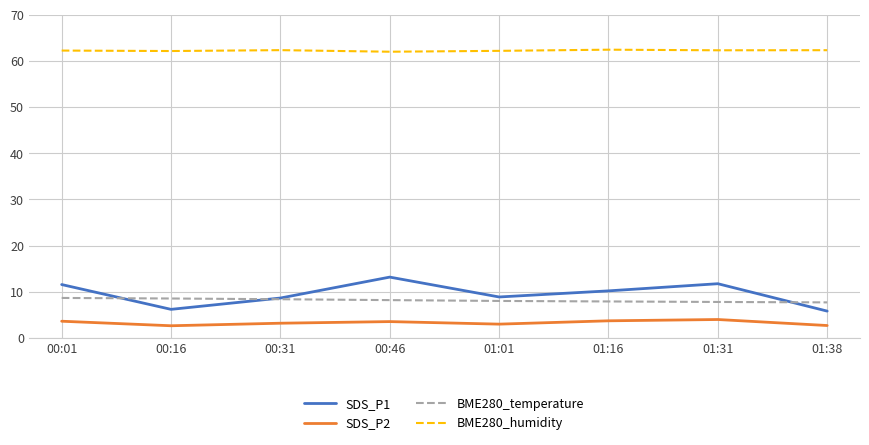

List the series in order of their peak value, lowest first.

SDS_P2, BME280_temperature, SDS_P1, BME280_humidity